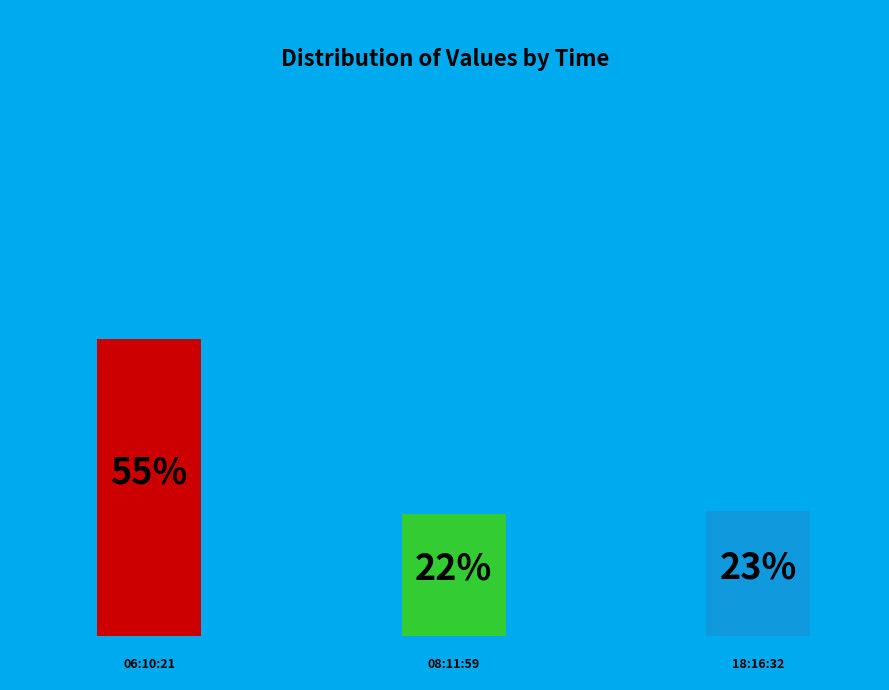

Is it true that 2022-08-07T18:16:32.674Z is 32% of the pie?

False